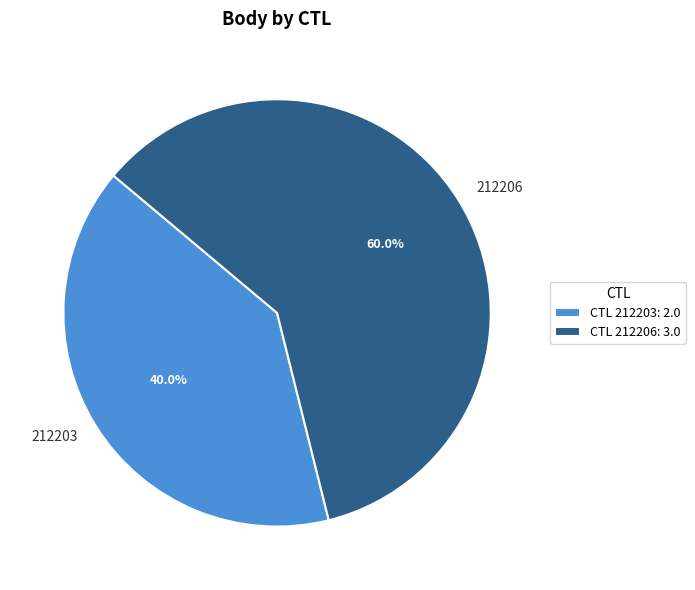

Combined, what portion of the pie is 212203 and 212206?

100.0%